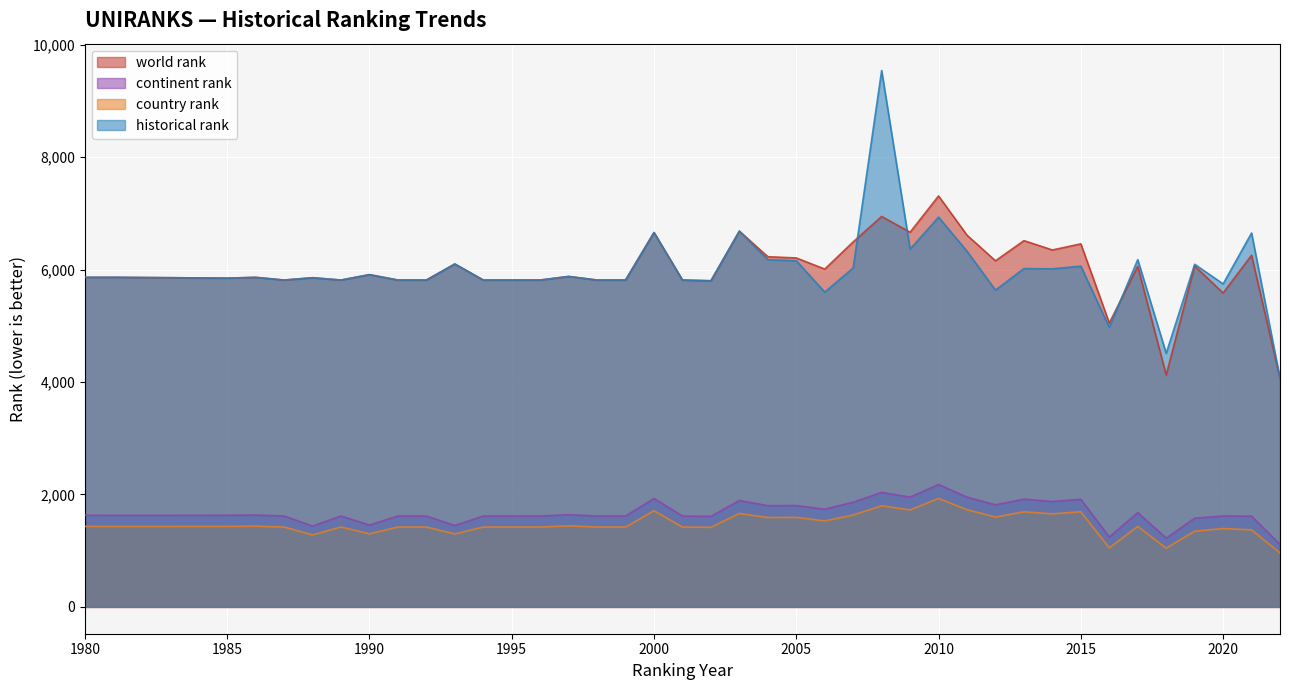

What is the total value across all series at 1997?

14839